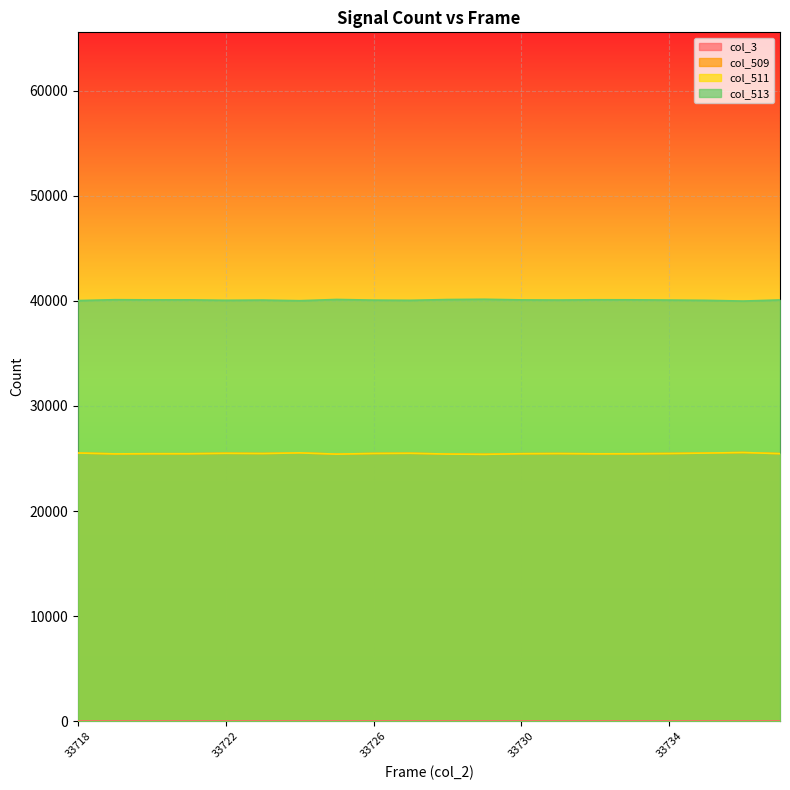

True or false: col_513 has a value of 18071 at 33734.

False